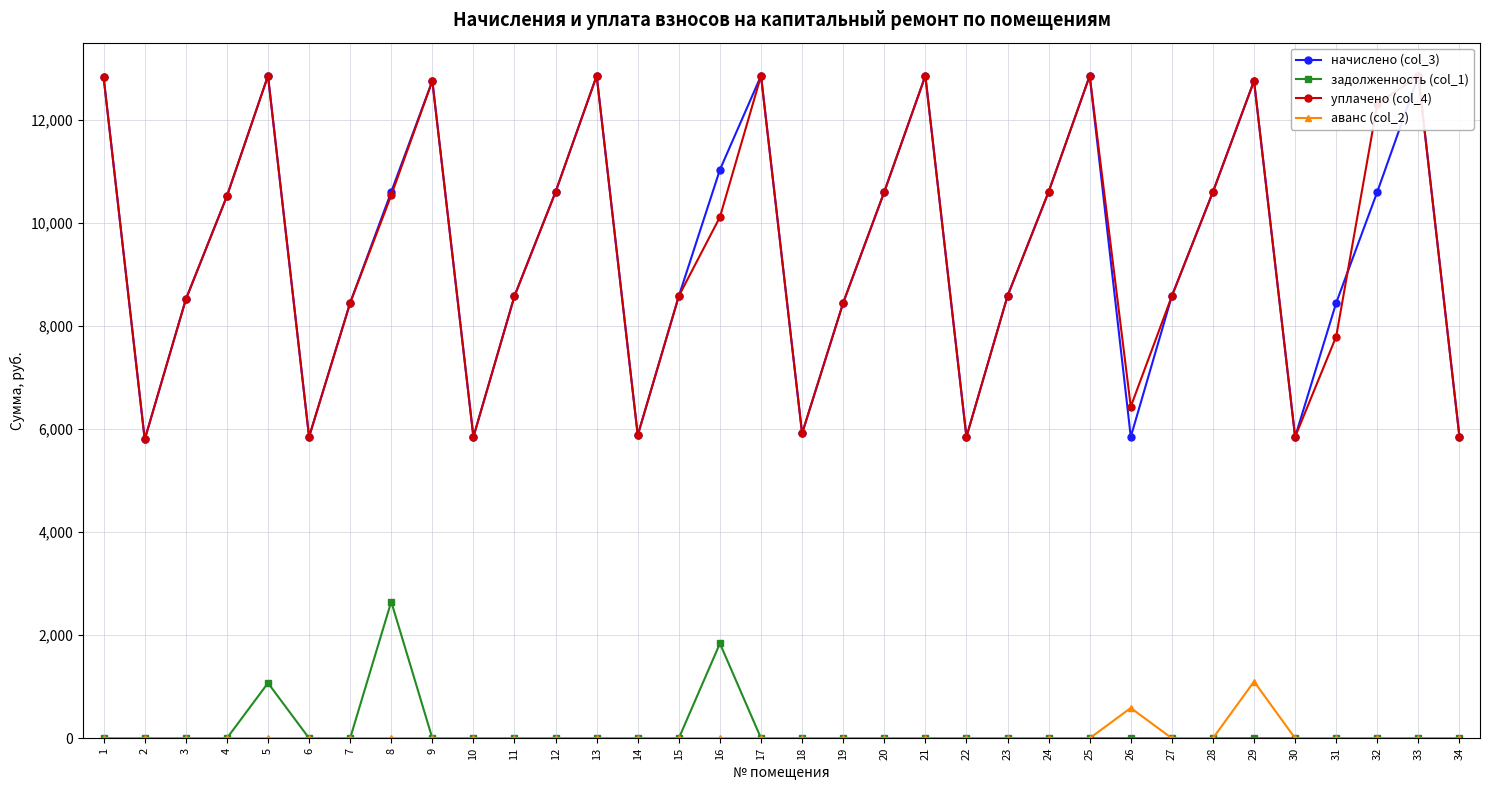

List the series in order of their peak value, highest first.

начислено (col_3), уплачено (col_4), задолженность (col_1), аванс (col_2)